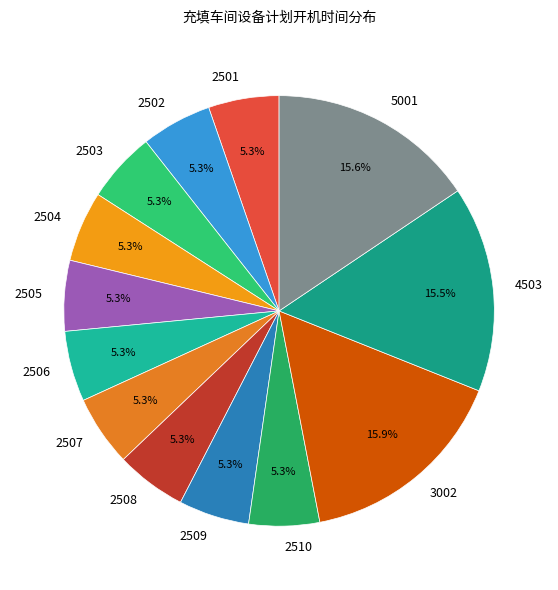

The 2508 slice represents 1% of the pie. True or false?

False